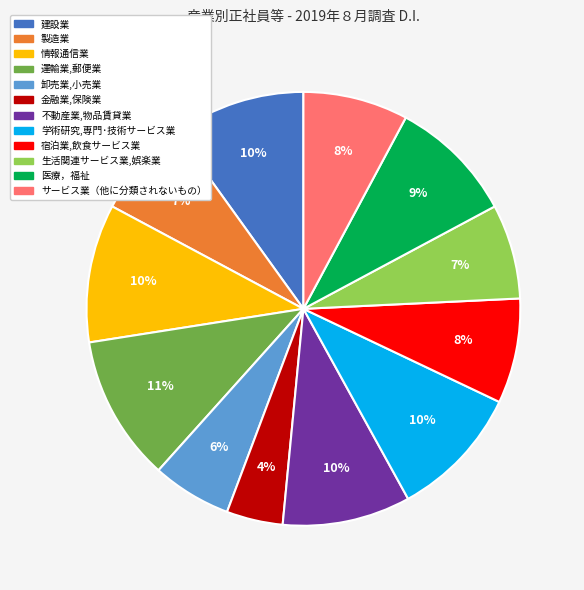

What percentage is the 建設業 slice, to the nearest percent?

10%